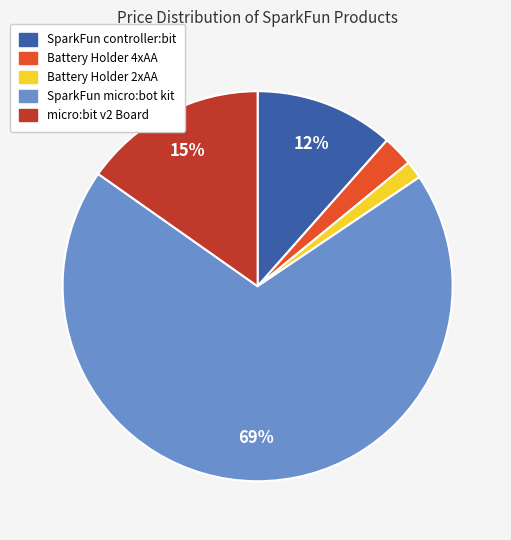

Rank the categories by value from lowest to highest.

Battery Holder 2xAA, Battery Holder 4xAA, SparkFun controller:bit, micro:bit v2 Board, SparkFun micro:bot kit